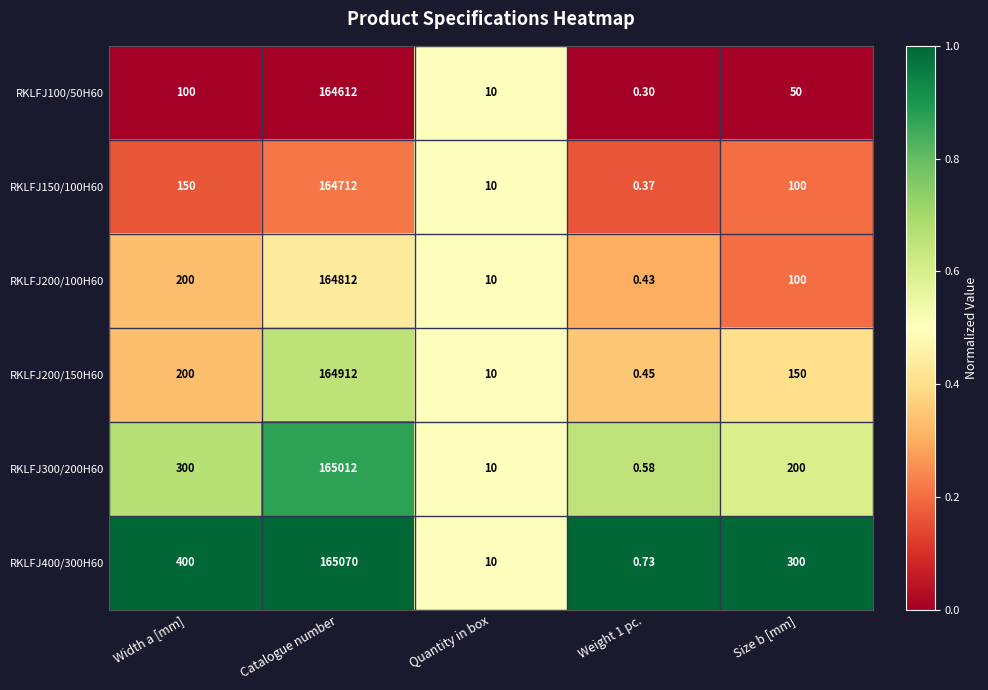

Between Width a [mm] and Weight 1 pc., which series saw the biggest shift?

RKLFJ400/300H60